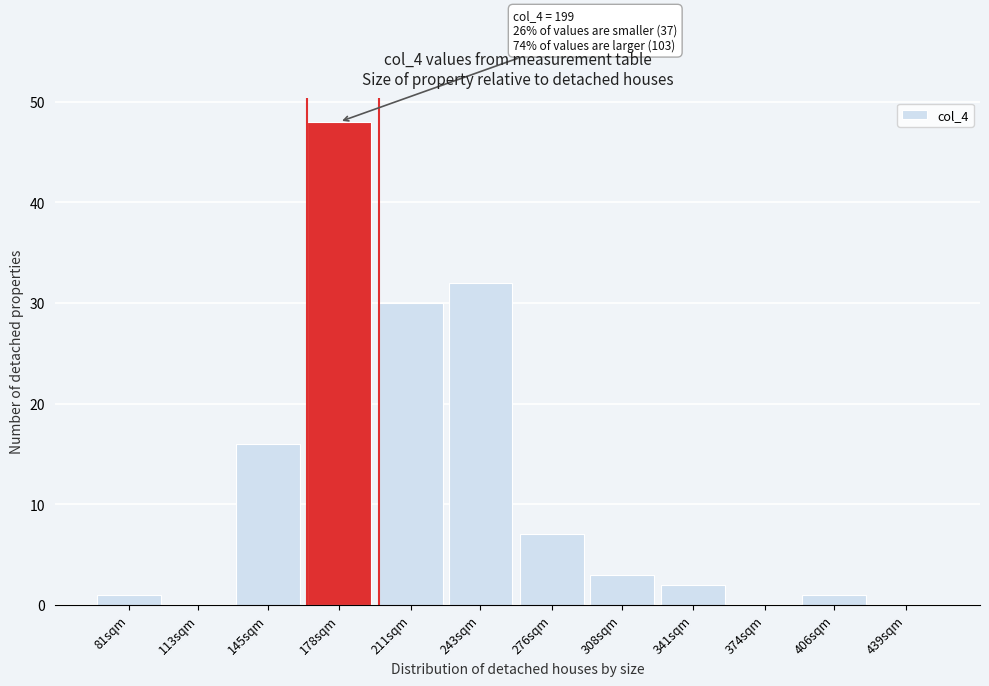

Reading left to right, list all the values displayed in this chart.

81sqm=1	113sqm=0	145sqm=16	178sqm=48	211sqm=30	243sqm=32	276sqm=7	308sqm=3	341sqm=2	374sqm=0	406sqm=1	439sqm=0